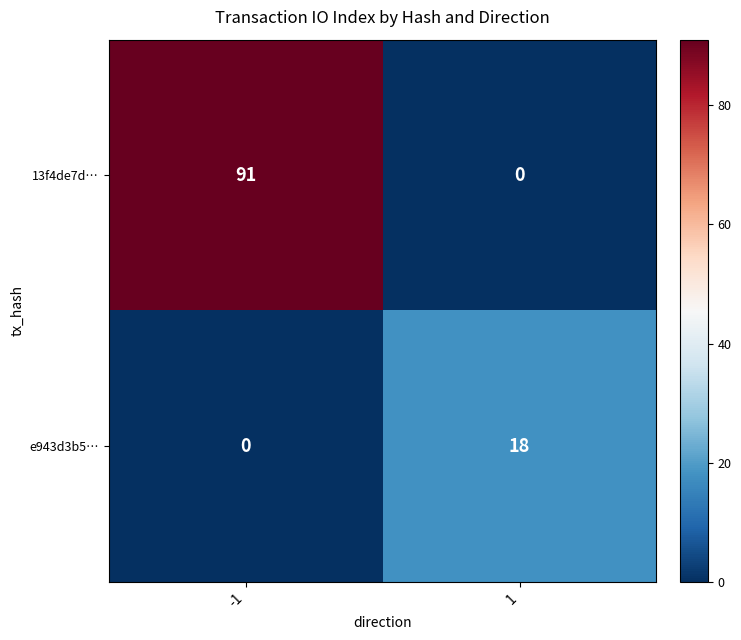

How many positive values does the e943d3b5… series have?

1